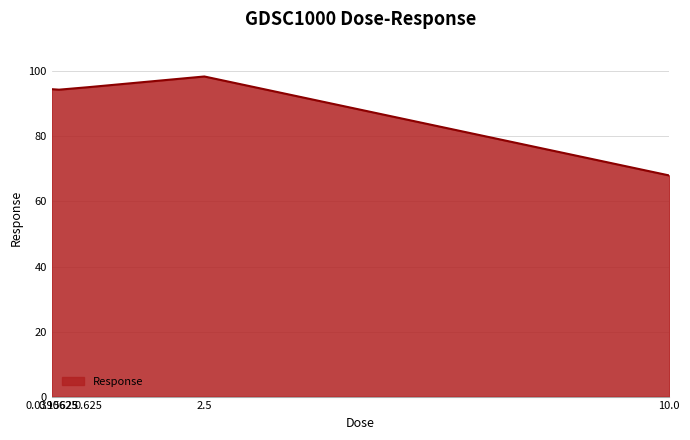

What is the difference between the second highest and minimum values?

27.1